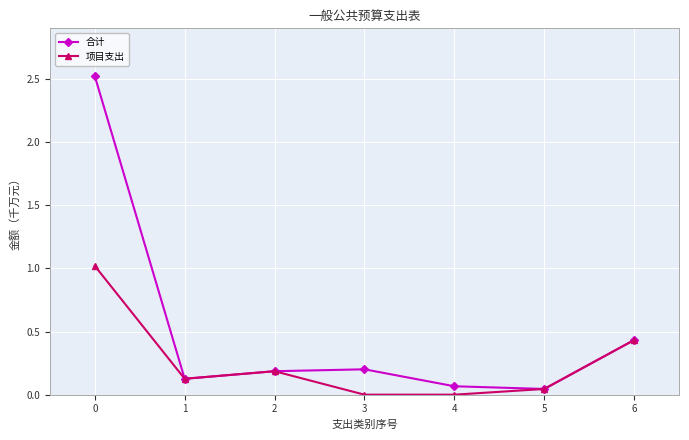

How many interior local peaks does the 项目支出 series have?

1